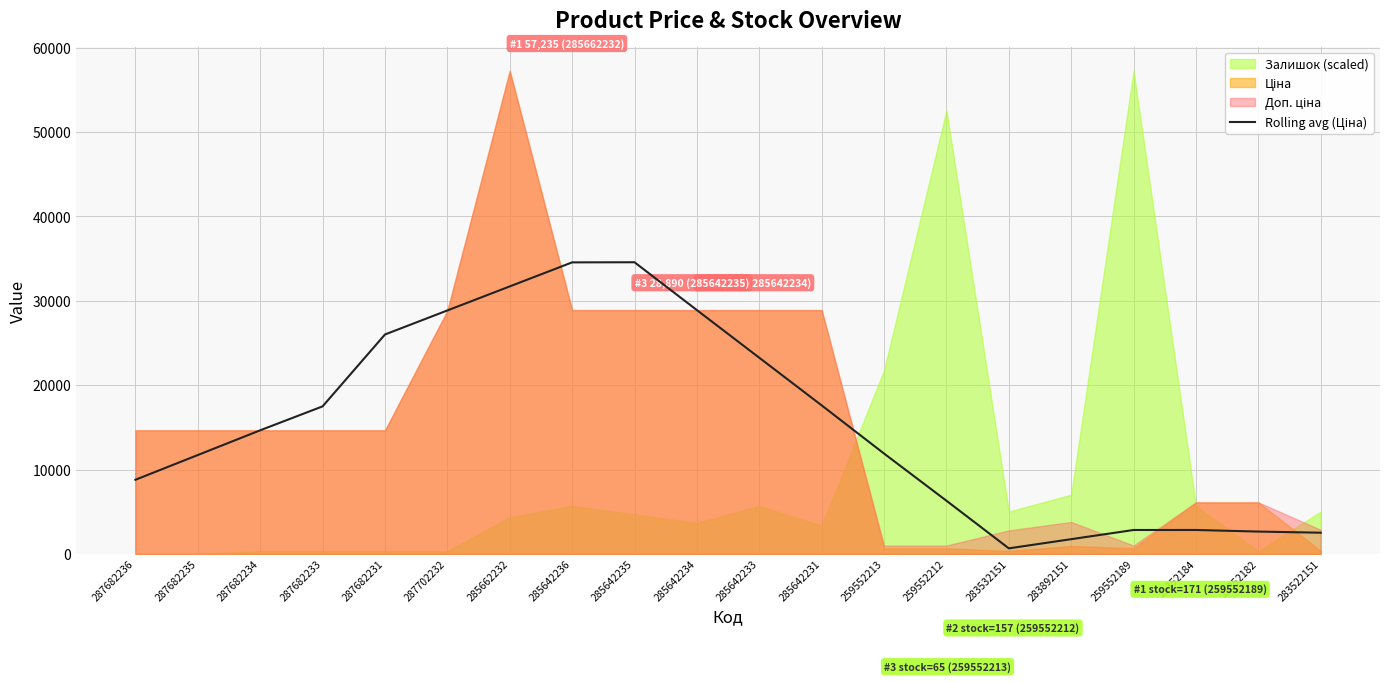

Where is the first local maximum?

285642235